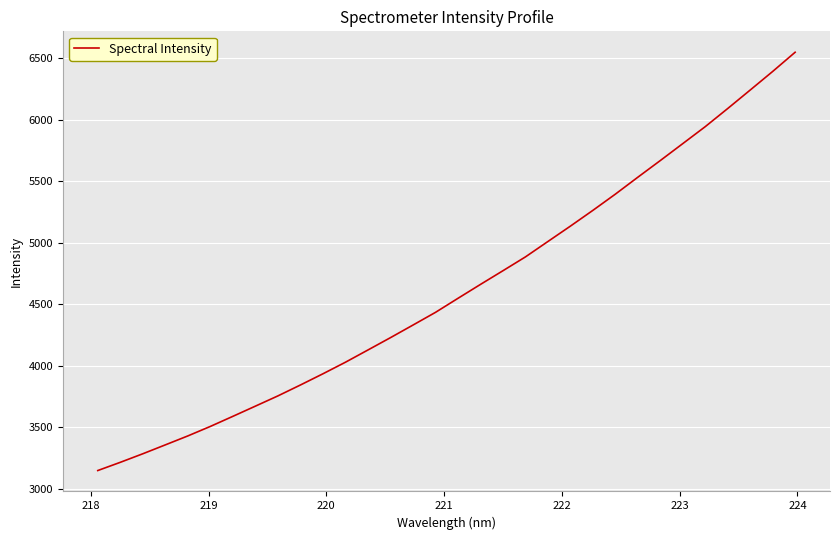

What is the maximum value shown in the chart?

6547.0